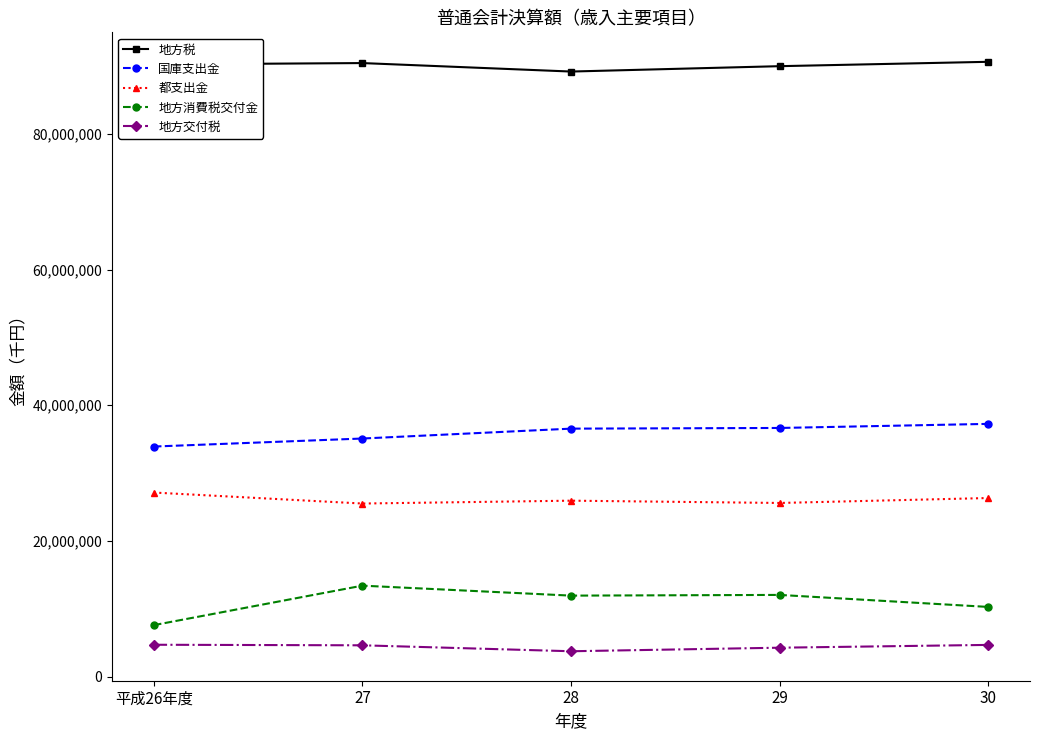

Rank the series by their maximum value, from lowest to highest.

地方交付税, 地方消費税交付金, 都支出金, 国庫支出金, 地方税